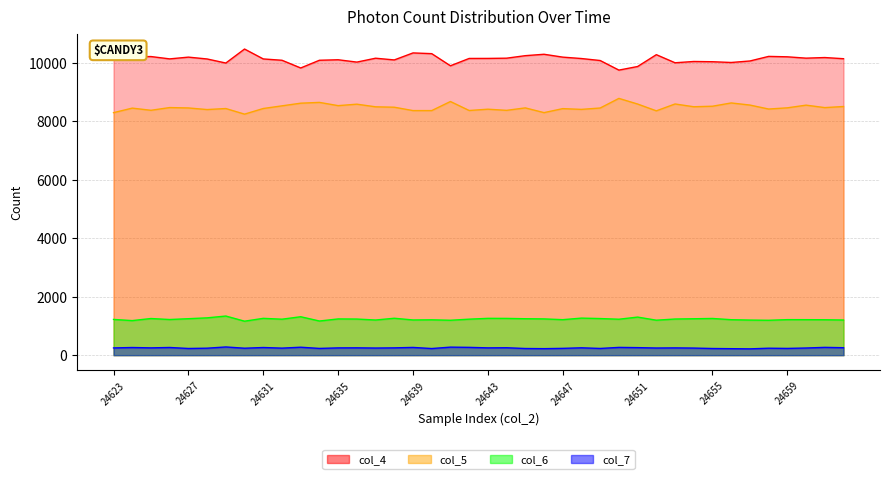

Is it true that col_4 equals 4816 at 24639?

False